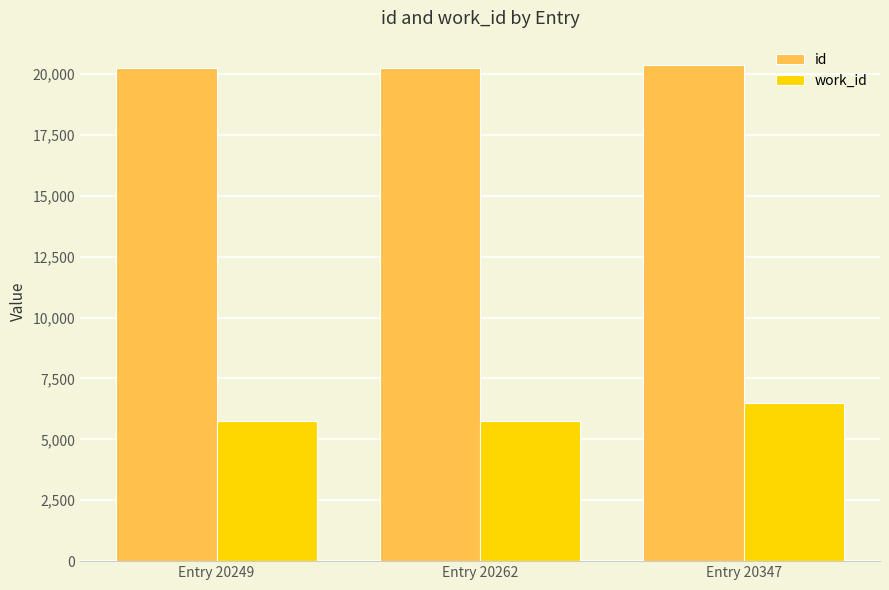

What is the lowest value of the id series?

20249